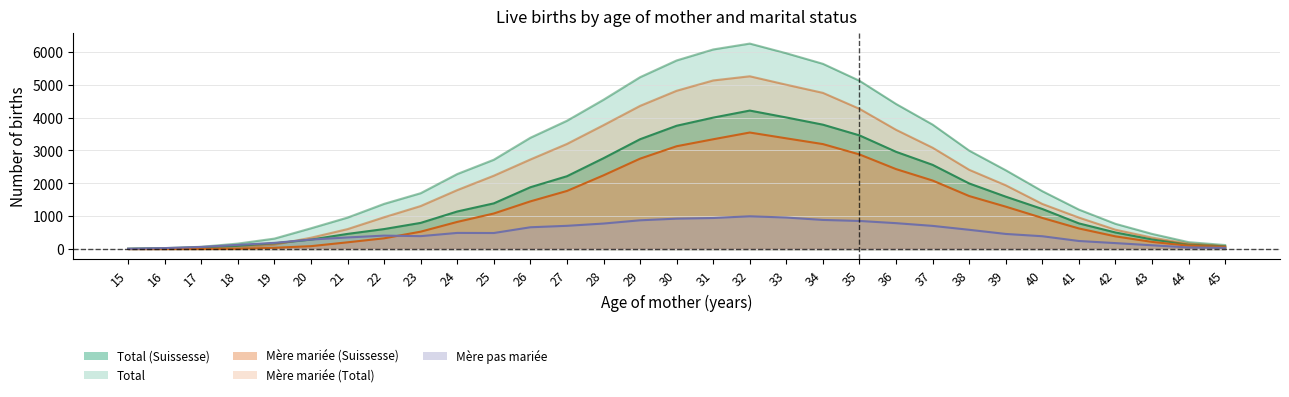

Is it true that Total equals 4802 at 26?

False